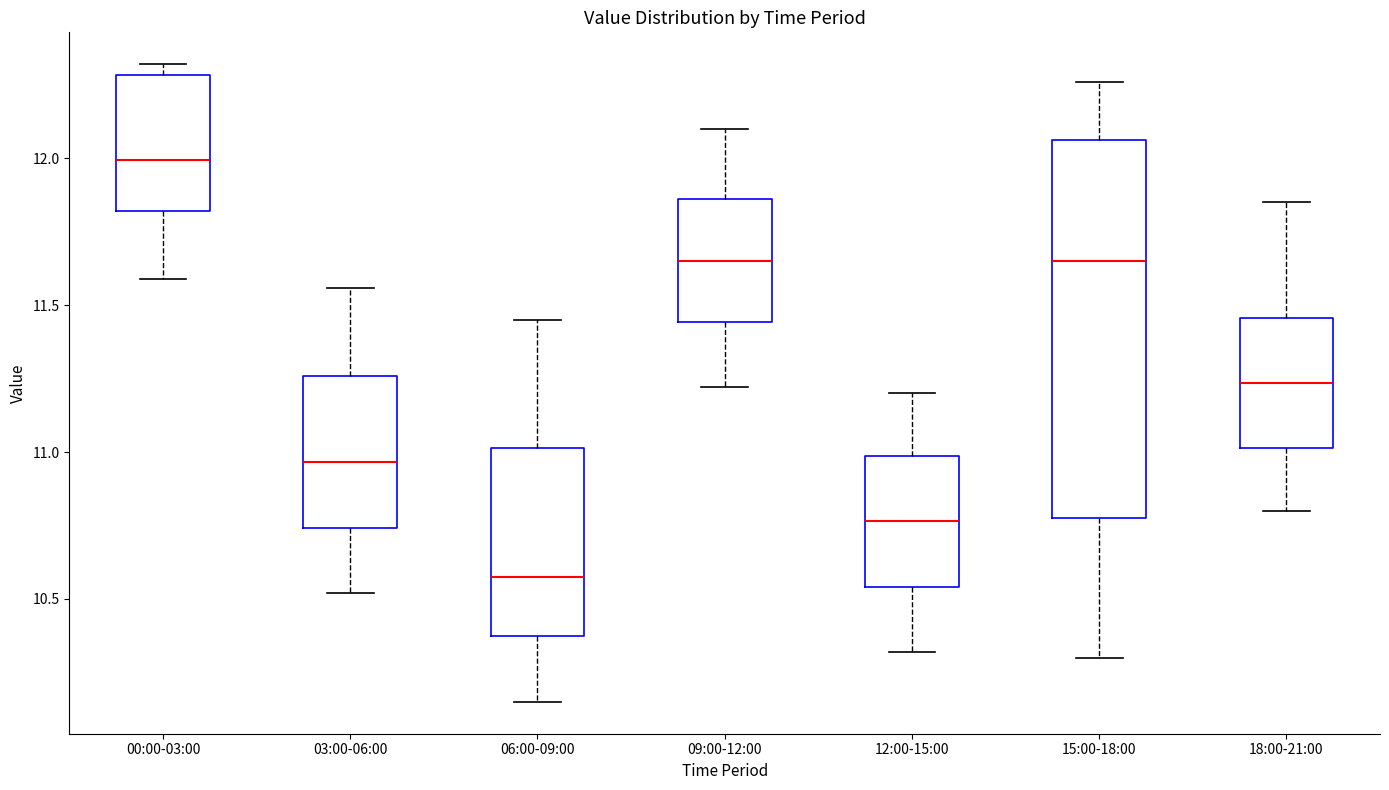

Comparing the boxes themselves (not the whiskers), which one is the tallest?

15:00-18:00